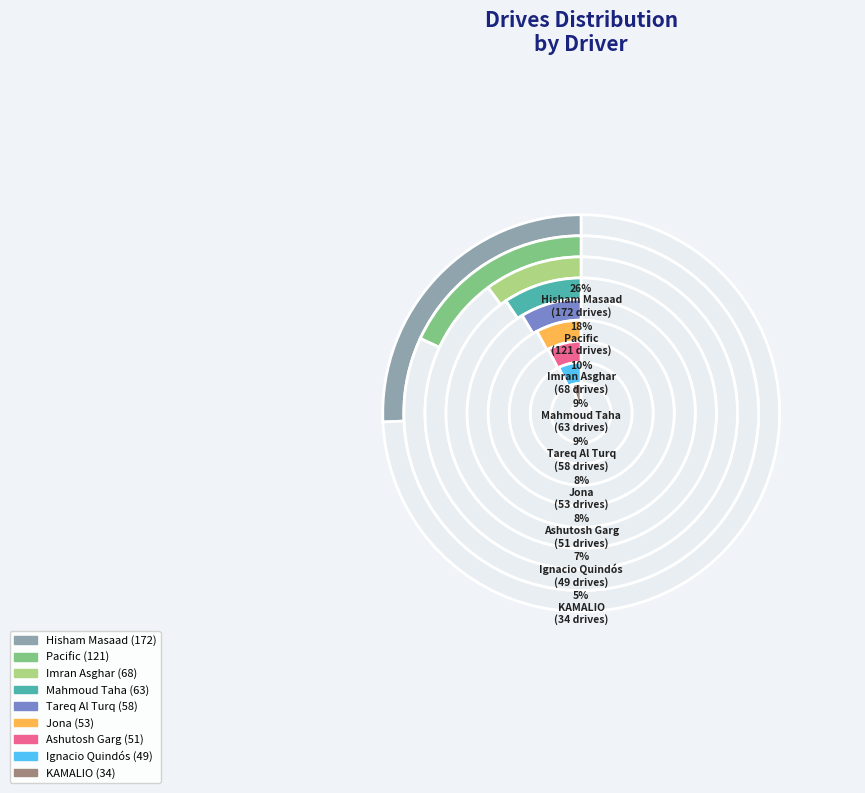

How many slices are in this pie chart?

9